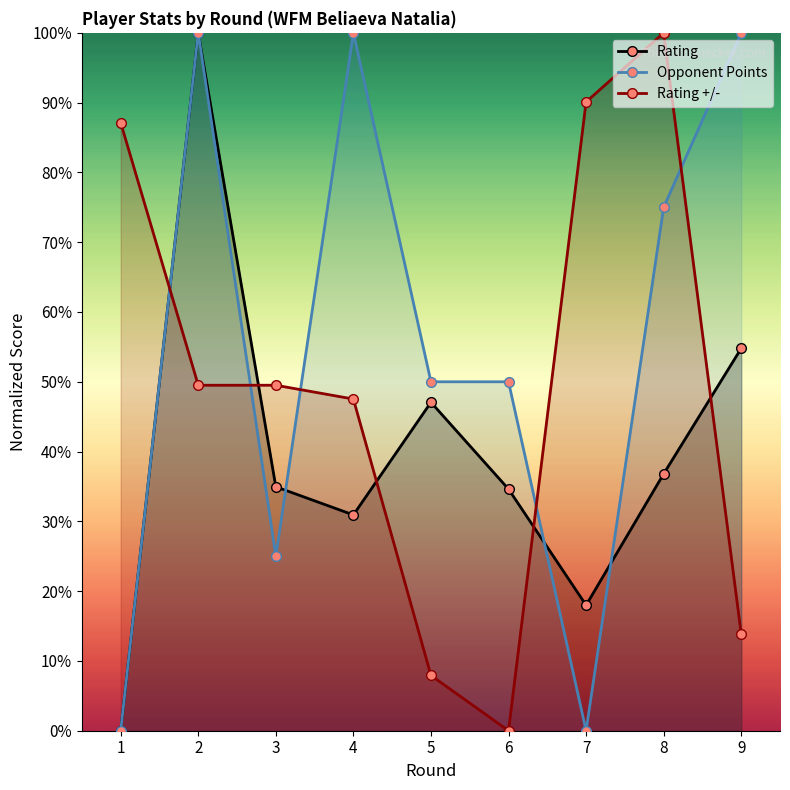

Between 4 and 7, which series saw the biggest shift?

Opponent Points